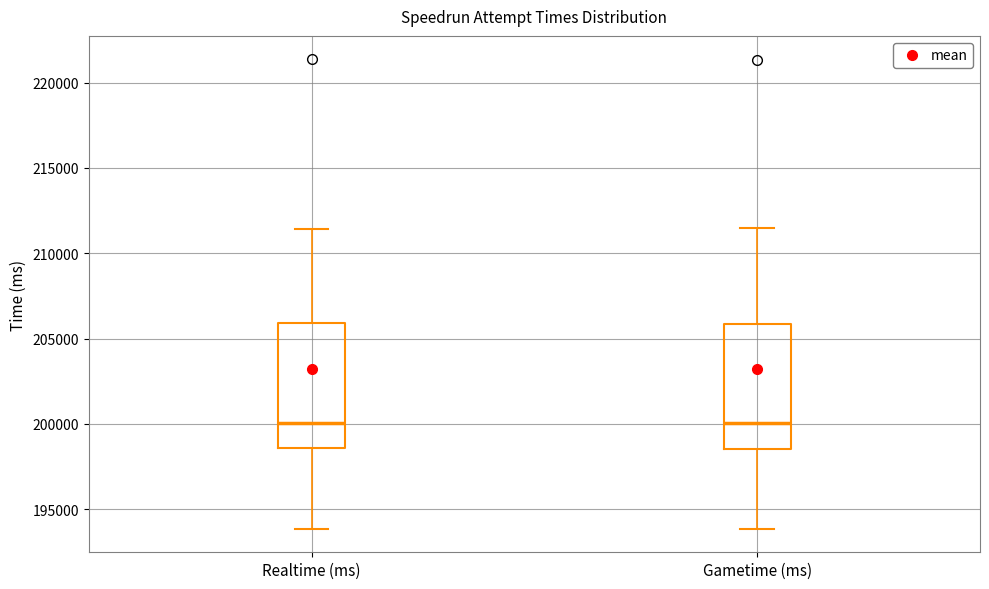

Reading left to right, transcribe this box plot: for each box, give where its median line is, the range the box spans, and where its two whiskers end, as read against the y-axis. The values are not printed on the chart, so give them approximately, as read against the axis.

Realtime (ms): median 200000, box 198500 to 206000, whiskers 194000 to 211500
Gametime (ms): median 200000, box 198500 to 206000, whiskers 194000 to 211500